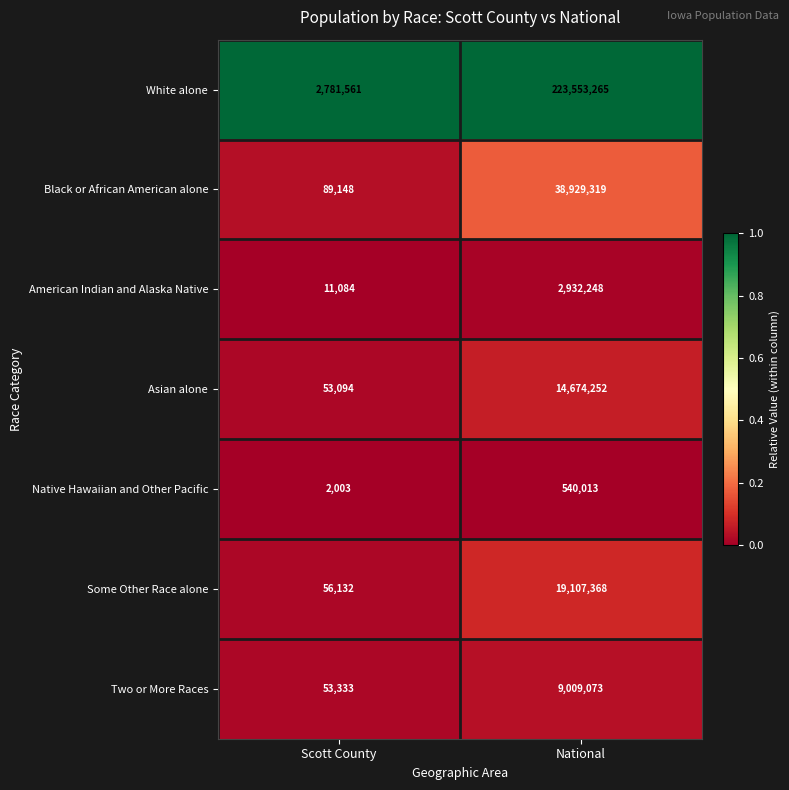

What is the maximum value shown in the chart?

223553265